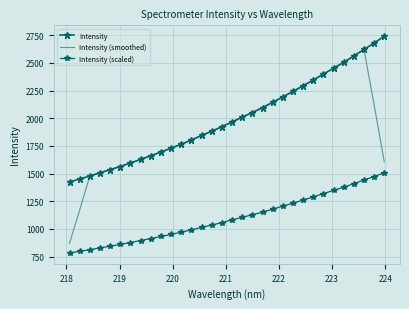

What is the difference between the maximum and minimum values in the Intensity (scaled) series?

724.2